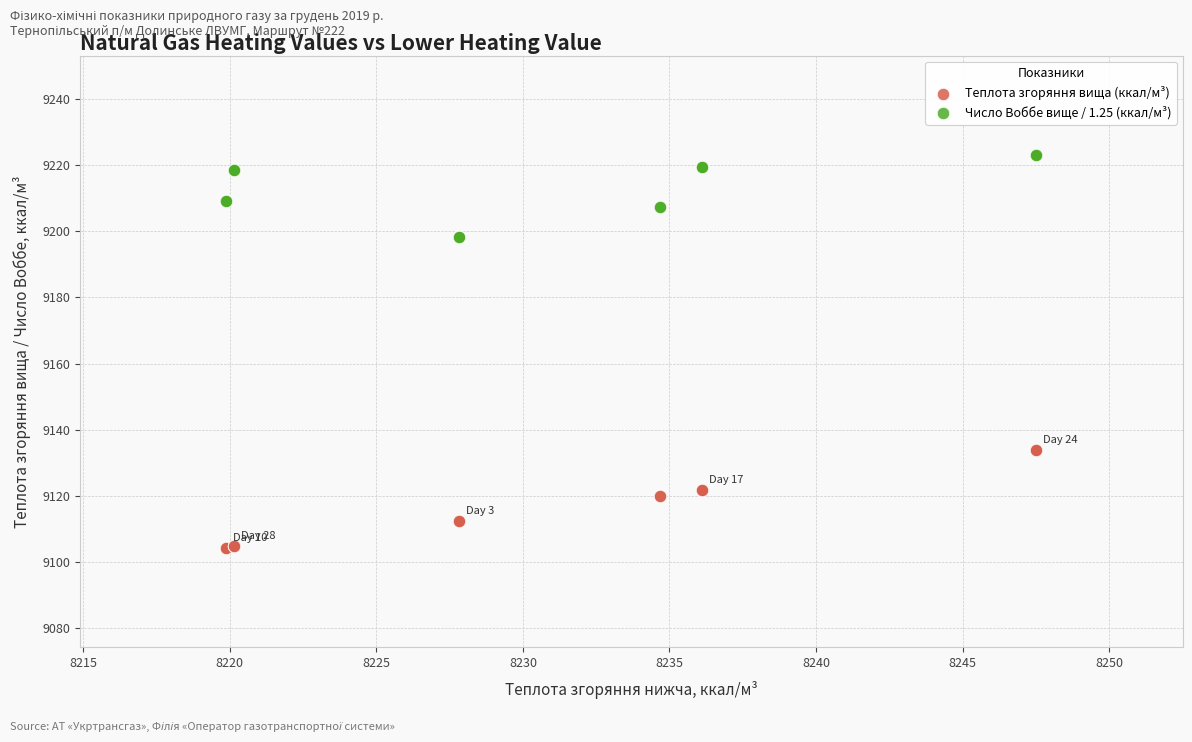

Which series has the widest spread of Y values?

Теплота згоряння вища (ккал/м³)